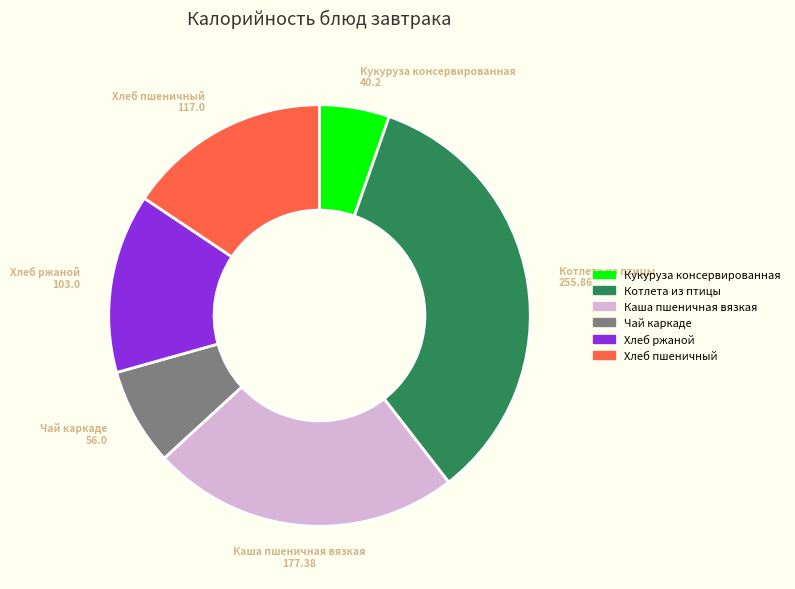

Do Хлеб ржаной and Чай каркаде together represent more than half of the pie?

No